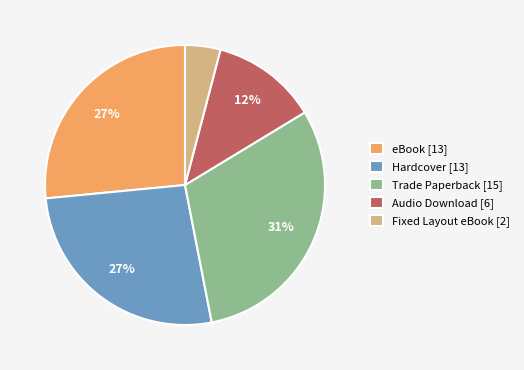

Approximately how many times larger is the value at eBook compared to Hardcover?

1.0